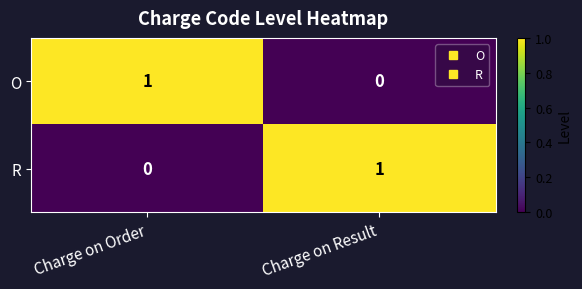

What is the spread (max minus min) of values at Charge on Order?

1